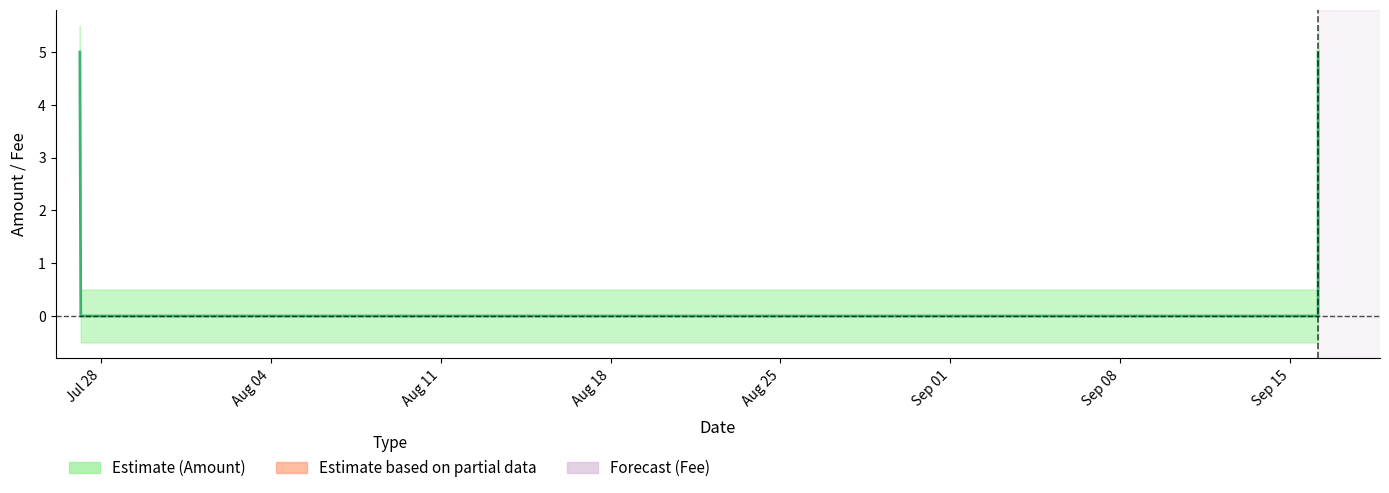

True or false: there are more than 0 points higher than both neighbors.

False